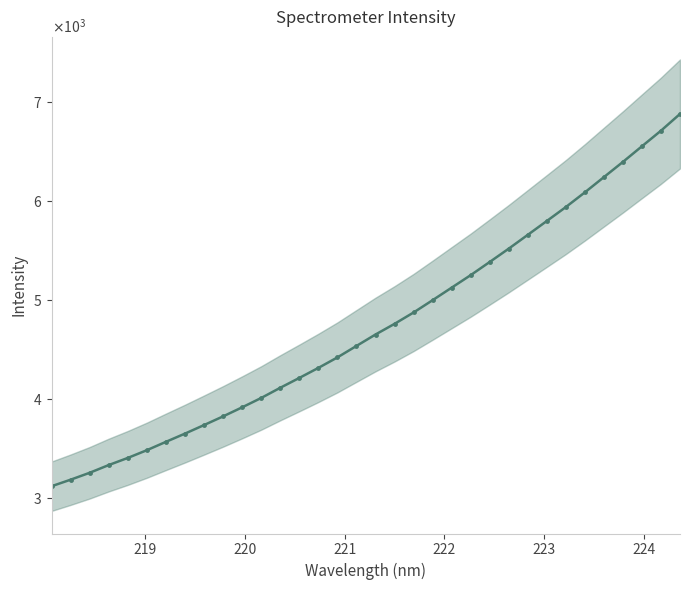

What is the minimum value shown in the chart?

3118.7